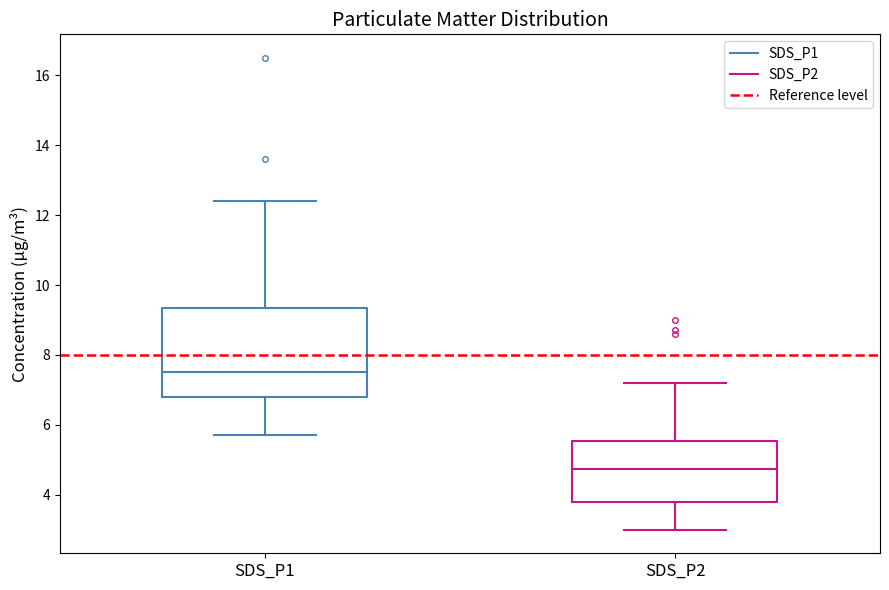

Where is the lower edge of the box for SDS_P2 on the y-axis? The values are not printed on the chart, so give them approximately, as read against the axis.

3.8